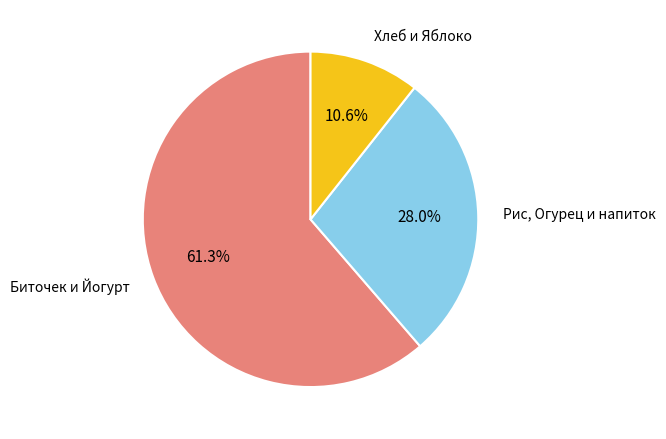

Does any single category account for the majority?

Yes